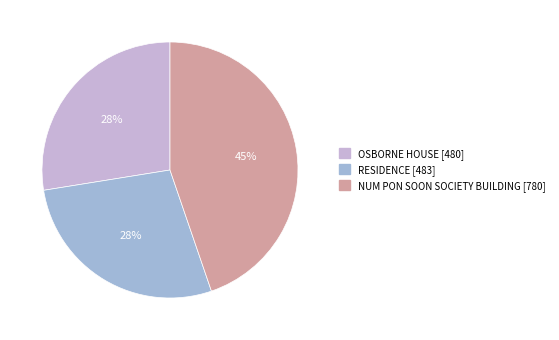

Do NUM PON SOON SOCIETY BUILDING and RESIDENCE together represent more than half of the pie?

Yes